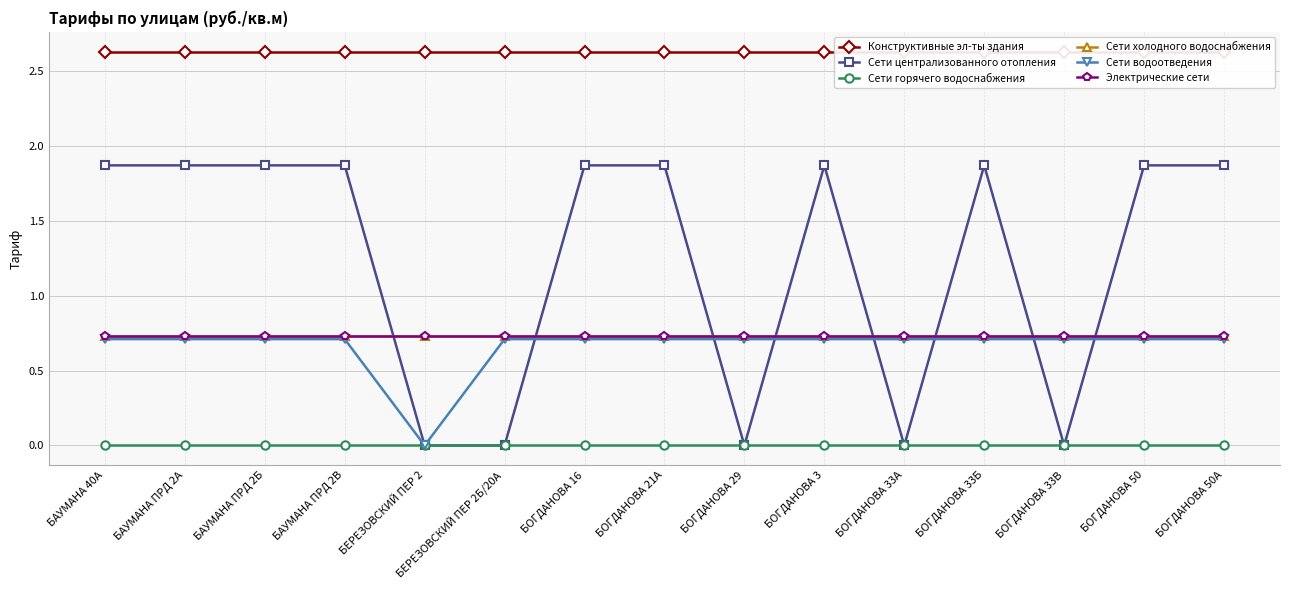

What is the label of the 2nd point from the left?

БАУМАНА ПРД 2А